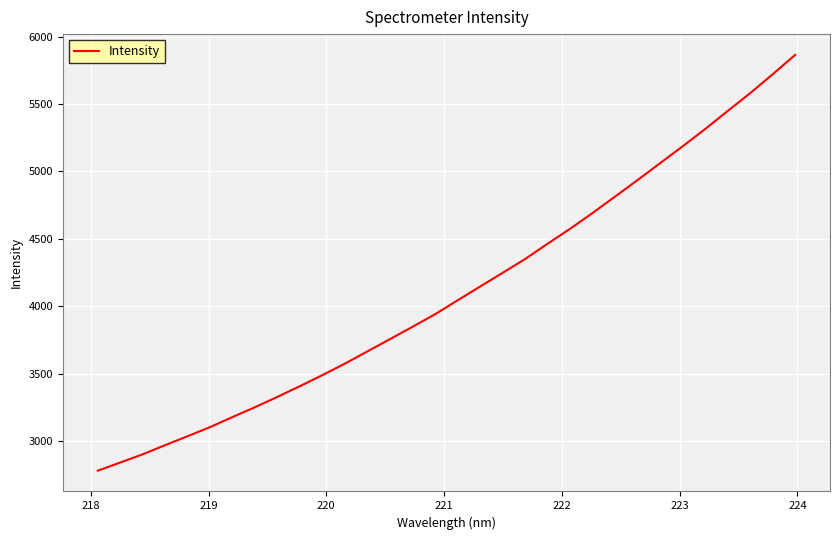

True or false: the data has more than 0 interior local peaks.

False